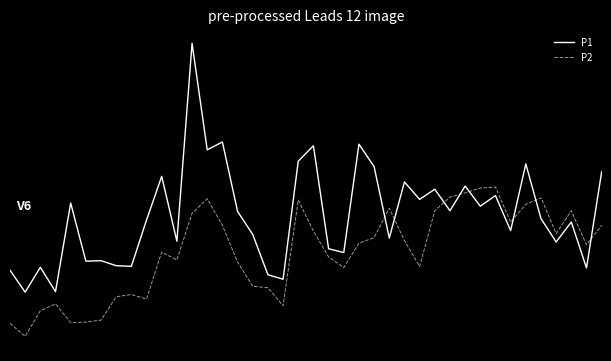

What are all the series names shown in the legend?

P1, P2